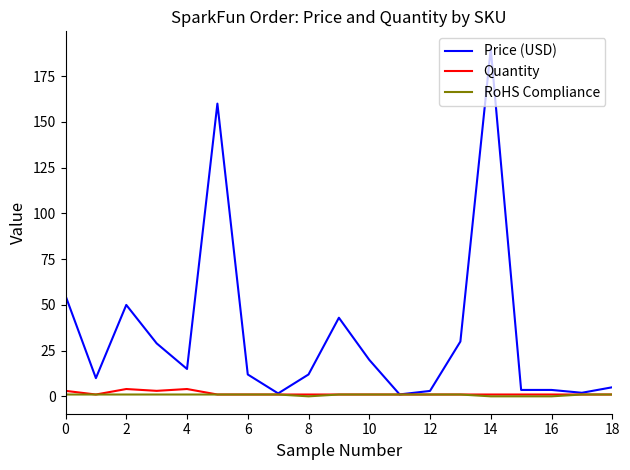

What is the sum of all Quantity values?

29.0